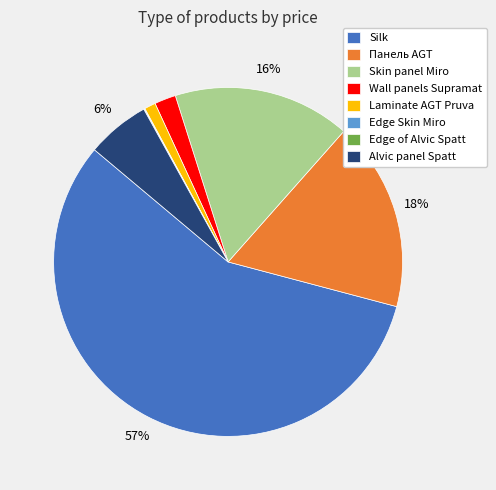

Which slice is the largest?

Silk